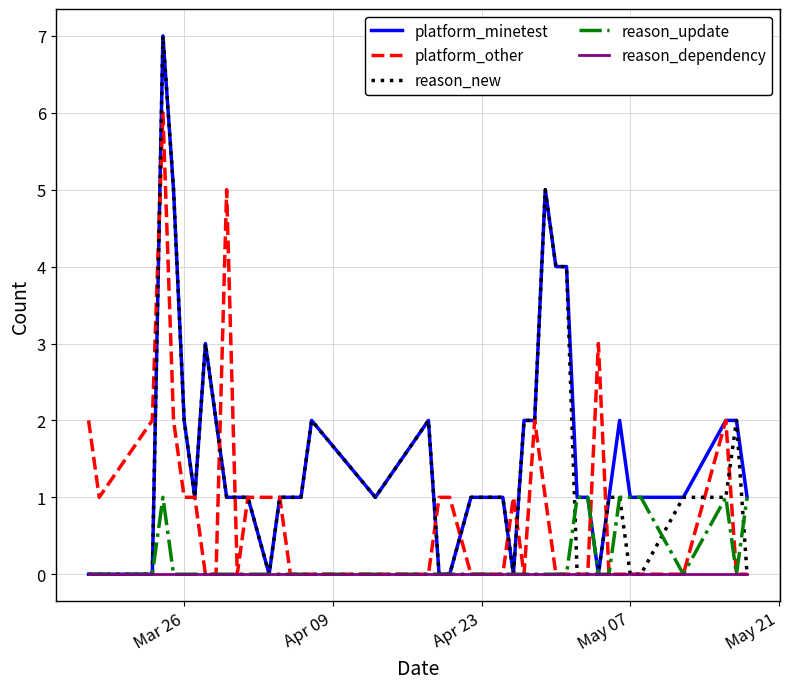

Reading left to right, what are all the values shown in this chart?

platform_minetest: 0	0	0	7	5	2	1	3	2	1	1	1	0	1	1	1	2	1	2	0	0	1	1	0	2	2	5	4	4	1	1	0	1	2	1	1	1	2	2	1
platform_other: 2	1	2	6	2	1	1	0	0	5	0	1	1	1	0	0	0	0	0	1	1	0	0	1	0	2	1	0	0	0	0	3	0	0	0	0	0	2	0	0
reason_new: 0	0	0	7	5	2	1	3	2	1	1	1	0	1	1	1	2	1	2	0	0	1	1	0	2	2	5	4	4	0	0	0	1	1	0	0	1	1	2	0
reason_update: 0	0	0	1	0	0	0	0	0	0	0	0	0	0	0	0	0	0	0	0	0	0	0	0	0	0	0	0	0	1	1	0	0	1	1	1	0	1	0	1
reason_dependency: 0	0	0	0	0	0	0	0	0	0	0	0	0	0	0	0	0	0	0	0	0	0	0	0	0	0	0	0	0	0	0	0	0	0	0	0	0	0	0	0